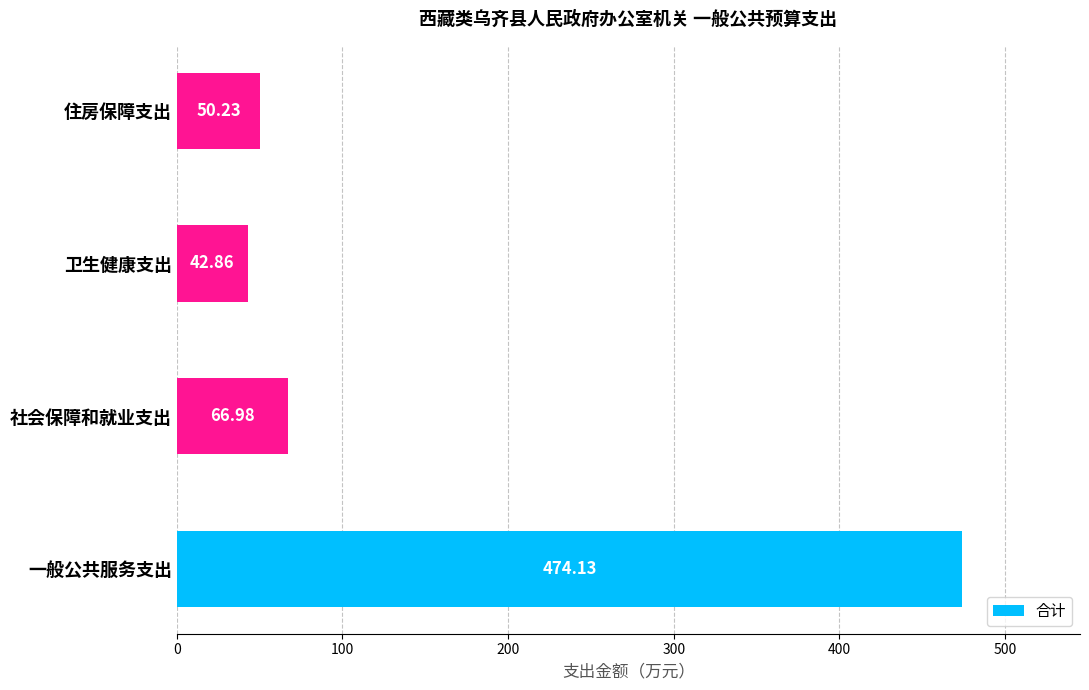

List the labels in order of value, smallest first.

卫生健康支出, 住房保障支出, 社会保障和就业支出, 一般公共服务支出